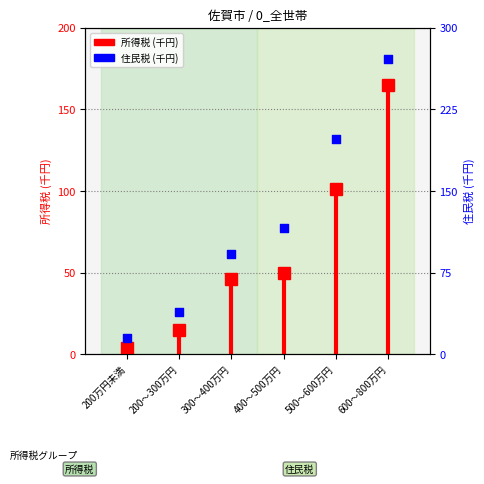

Between 500～600万円 and 200～300万円, which is larger?

500～600万円